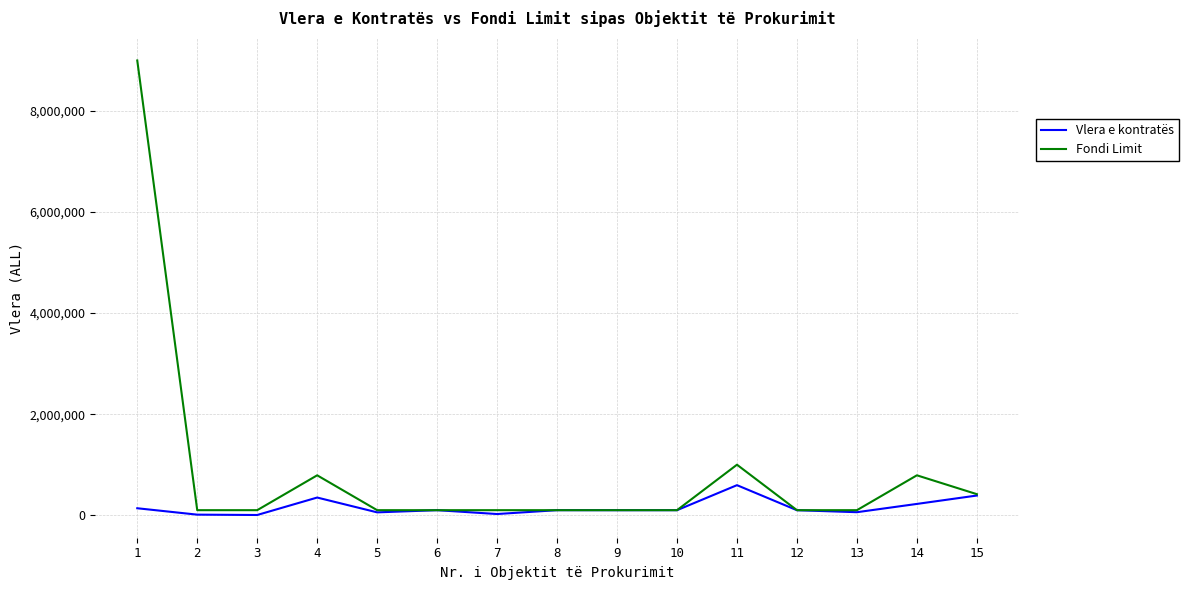

True or false: Vlera e kontratës has a value of 100000.0 at 8.

True